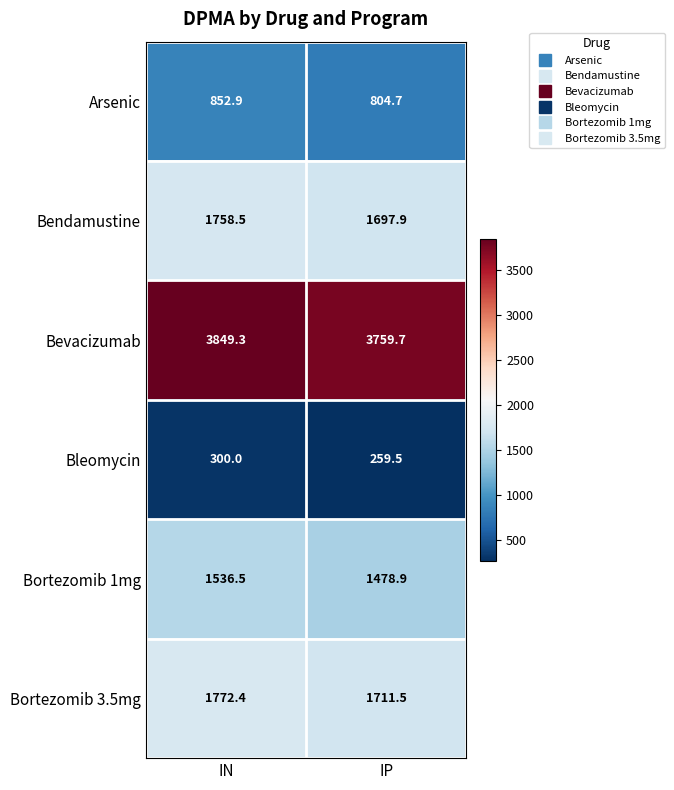

What is the minimum value shown in the chart?

259.5